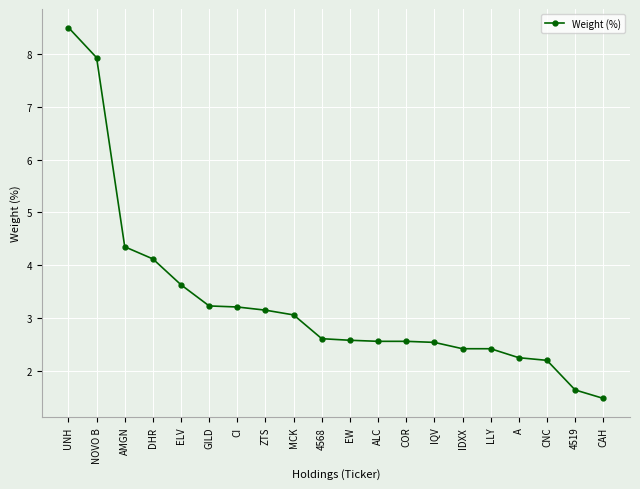

At which label is the value closest to 4?

DHR